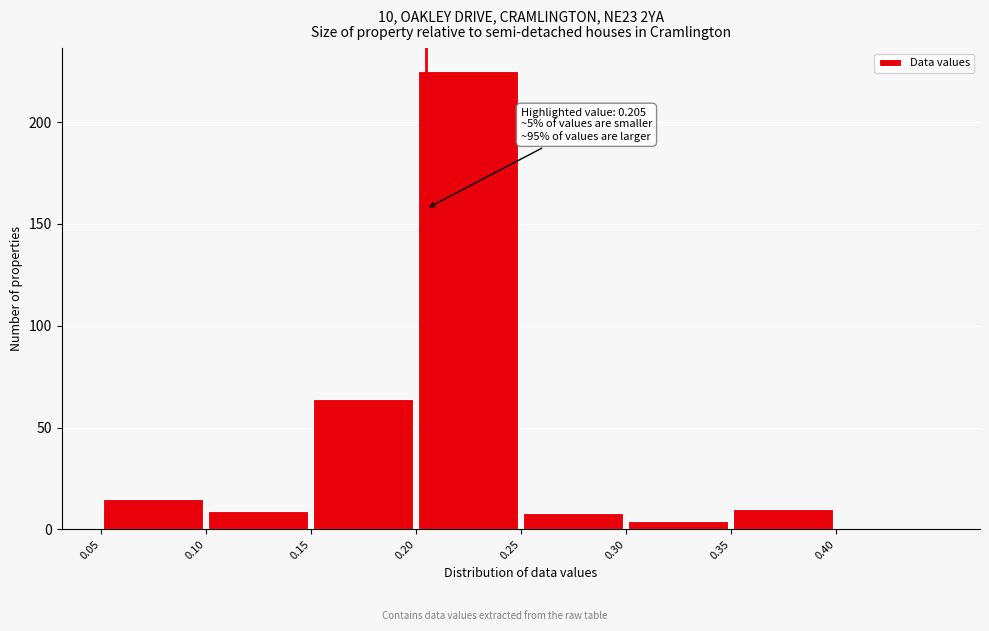

Over which range of the x-axis is the bar tallest?

0.20 to 0.25